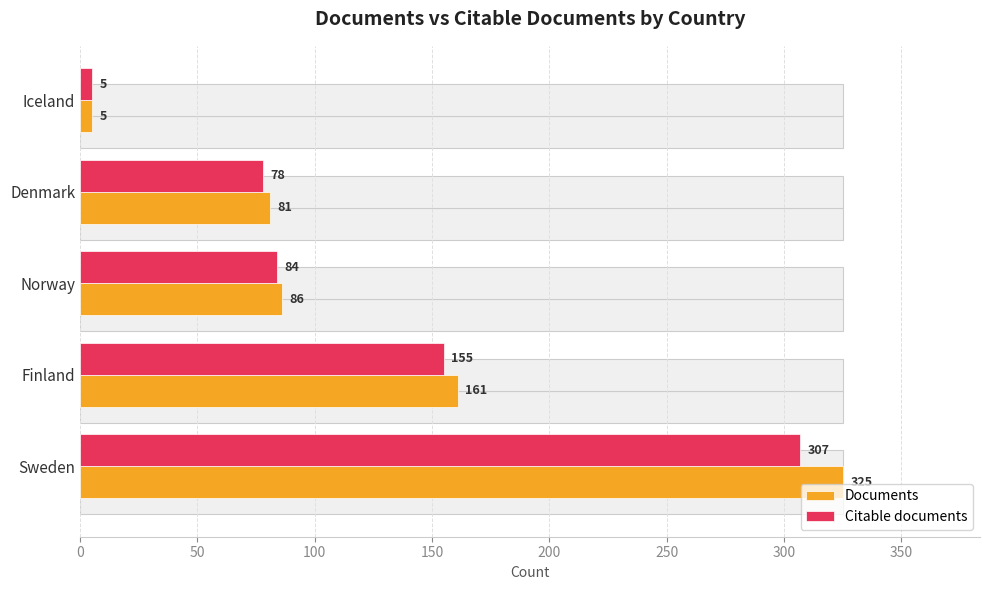

What is the lowest value of the Documents series?

5